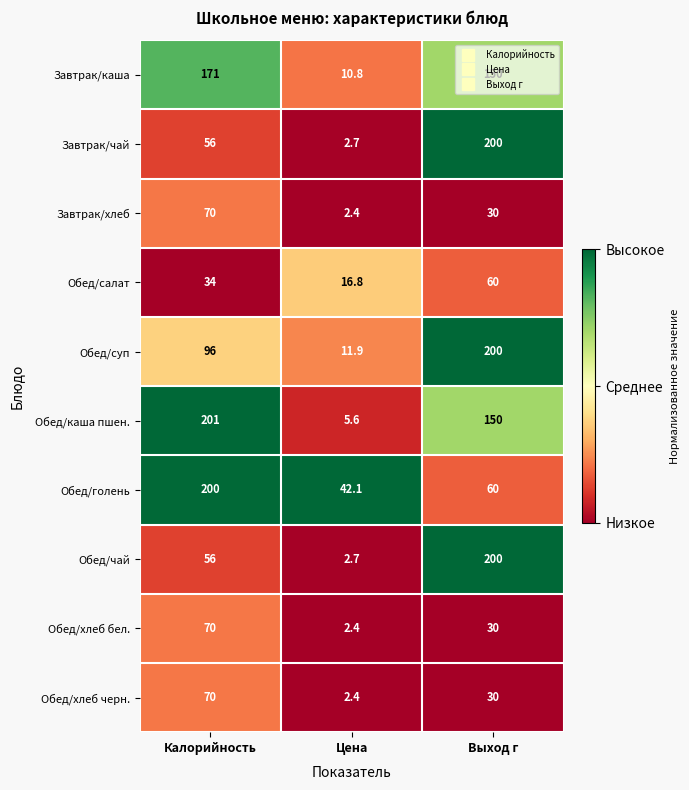

What is the average value of the Обед/чай series?

86.2